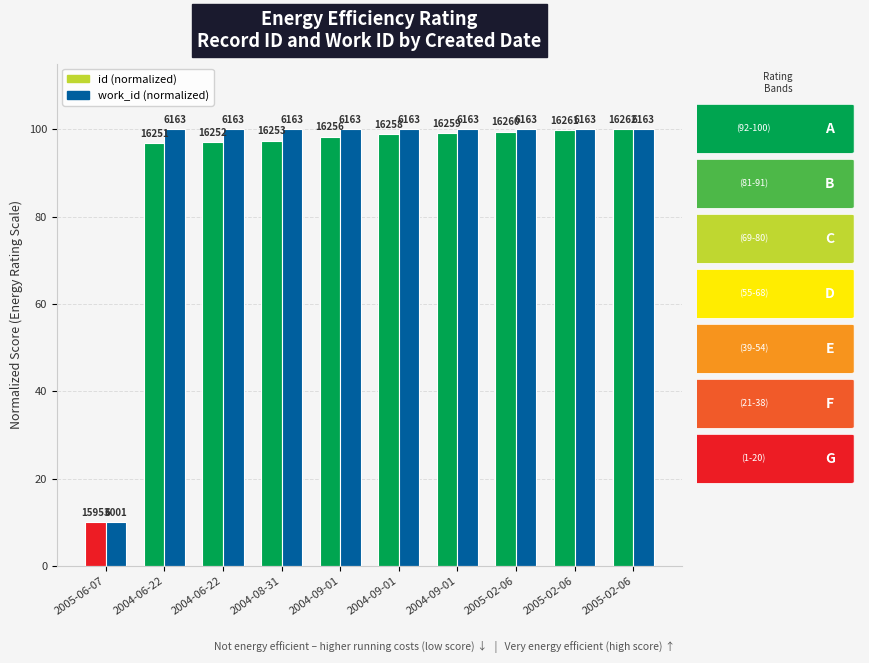

What is the total value across all series at 2004-09-01?

198.3